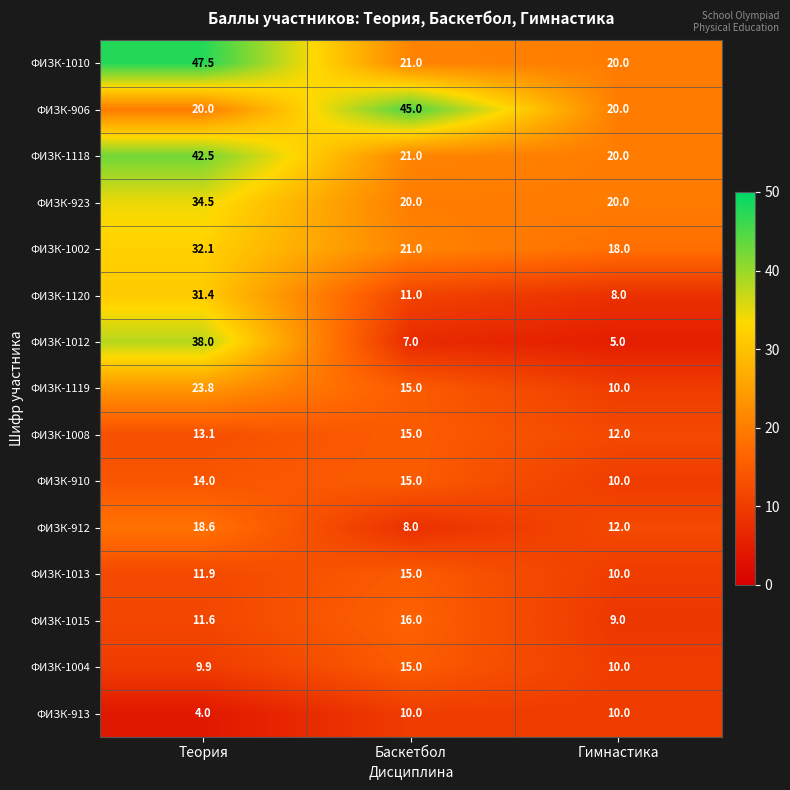

True or false: ФИЗК-923 has a value of 13.0 at Теория.

False